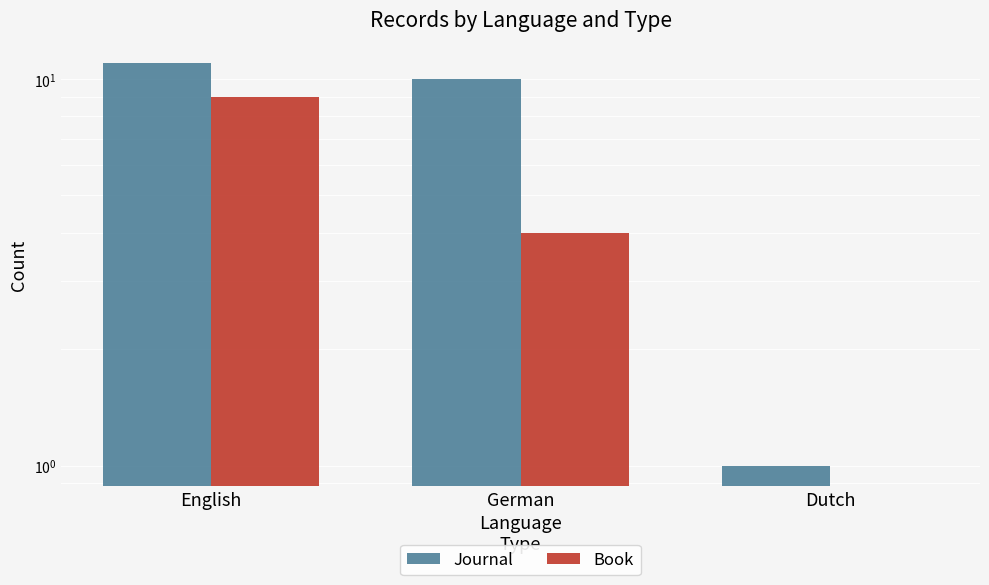

How many values in the Book series exceed 4?

1